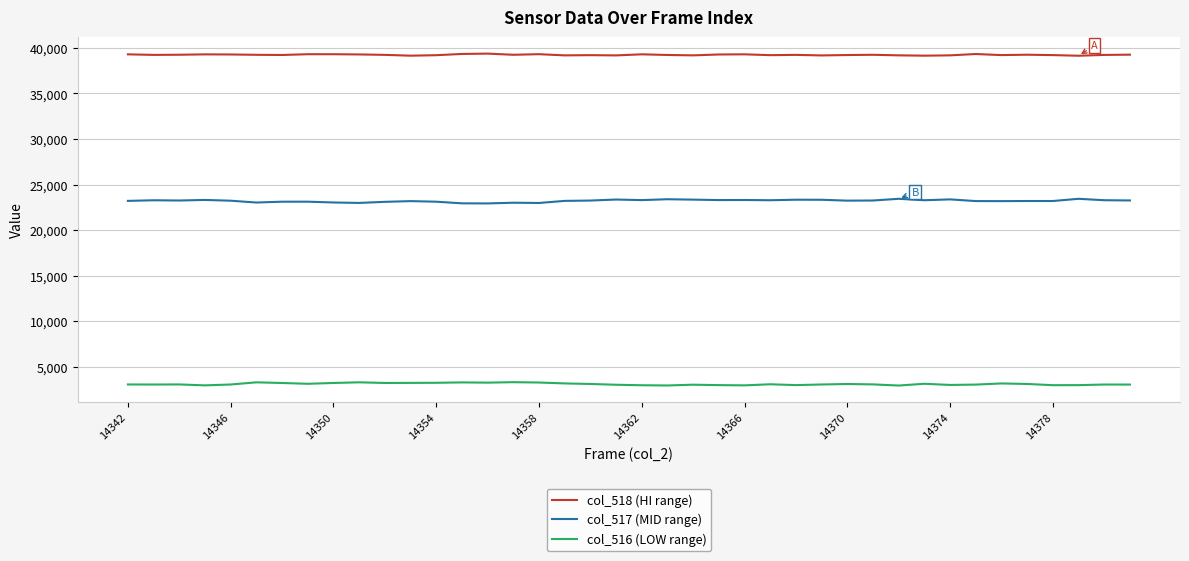

True or false: col_516 (LOW range) and col_517 (MID range) cross at least once.

False